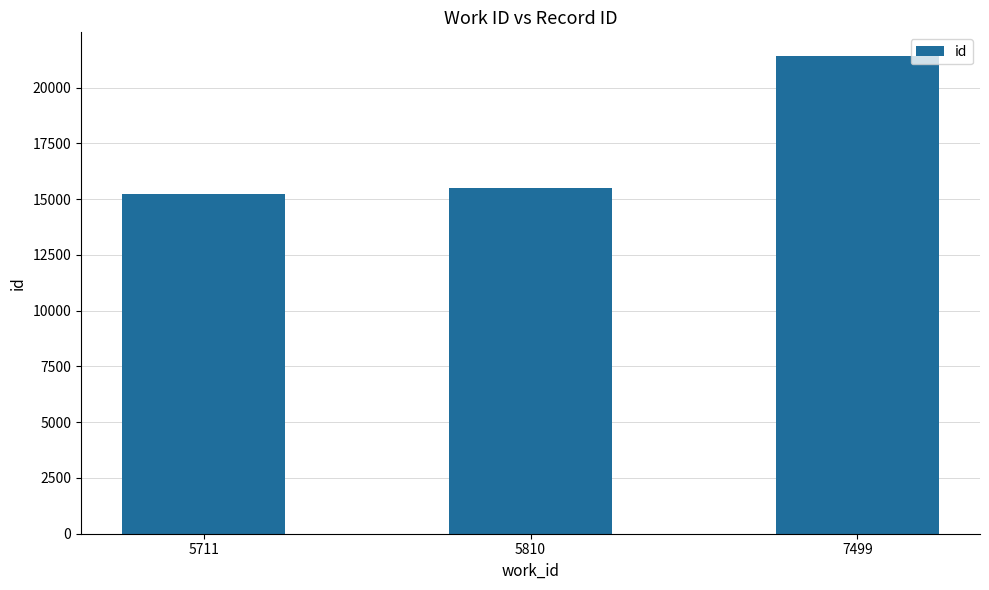

What is the ratio of the value at 5810 to the value at 5711?

1.0